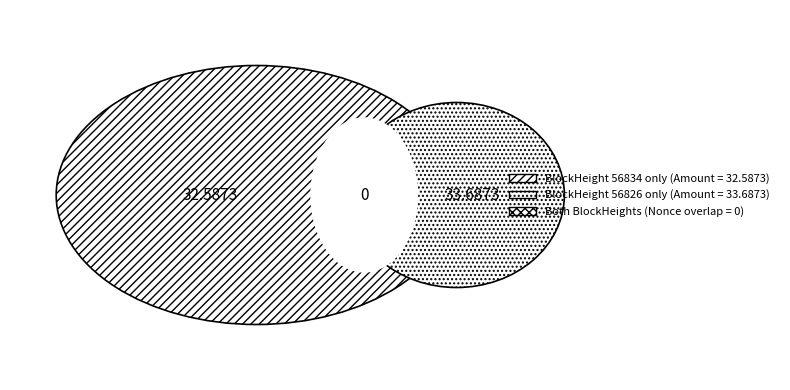

Which slice is the largest?

56826